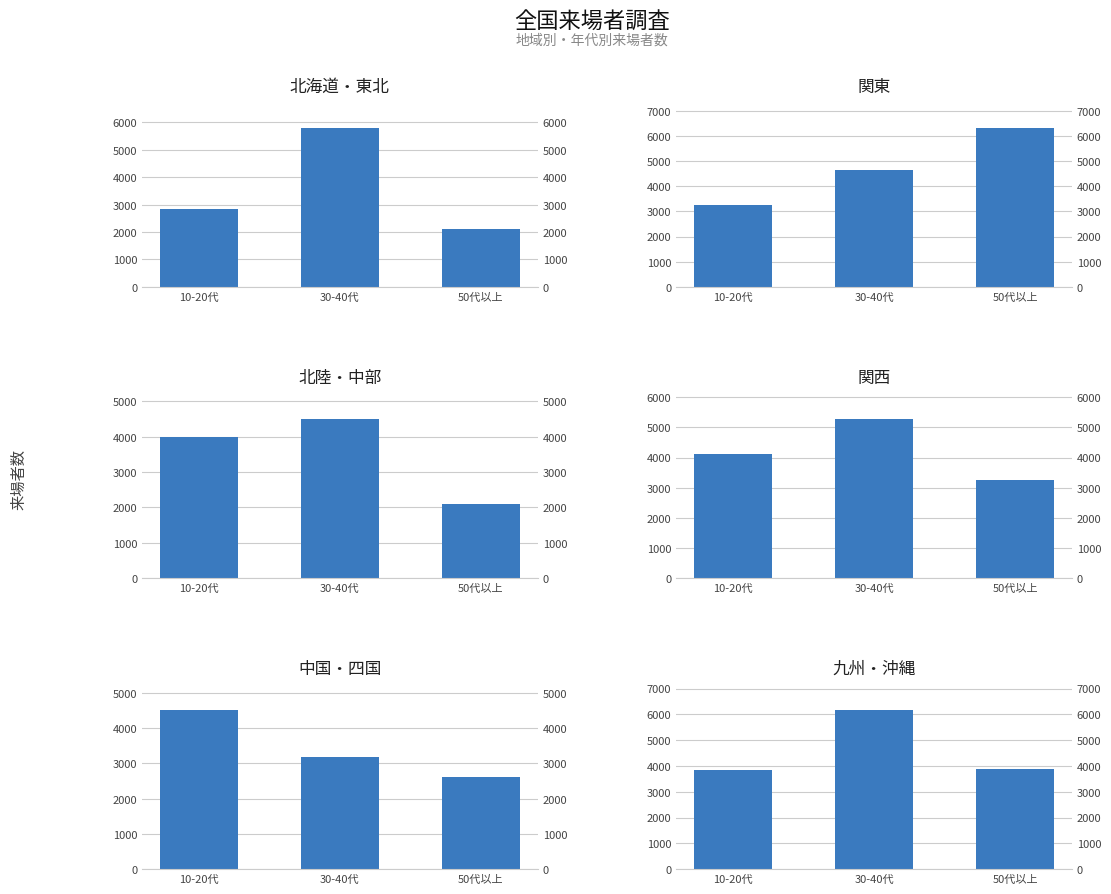

What is the difference between the highest and lowest values at 30-40代?

2980